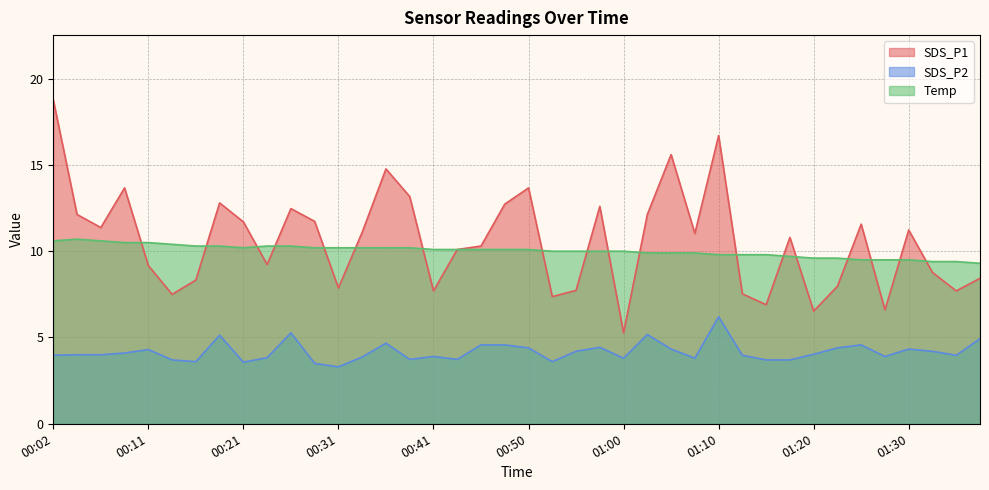

True or false: Temp has more than 2 points higher than both neighbors.

False